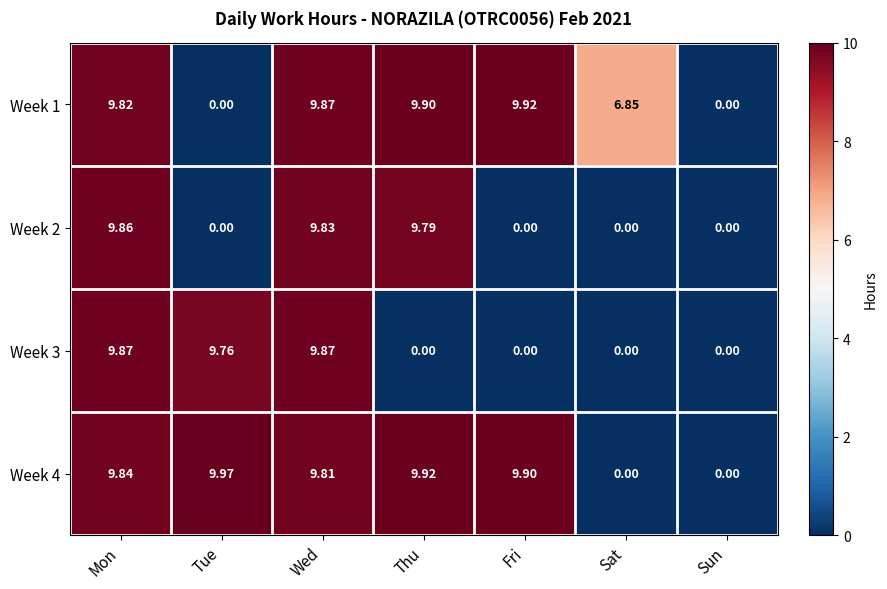

At which category is the sum across all series the highest?

Mon